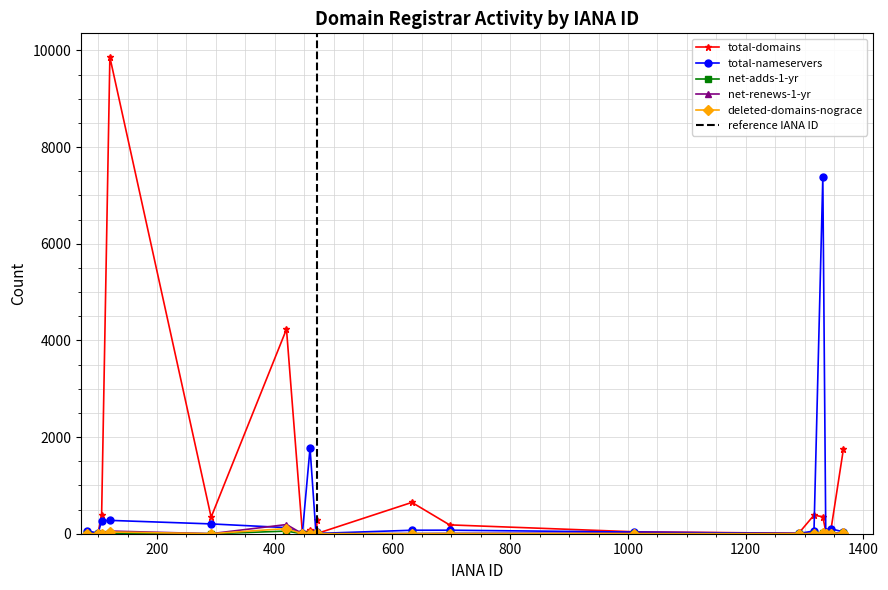

Which series ends up on top after the final intersection of net-renews-1-yr and net-adds-1-yr?

net-adds-1-yr